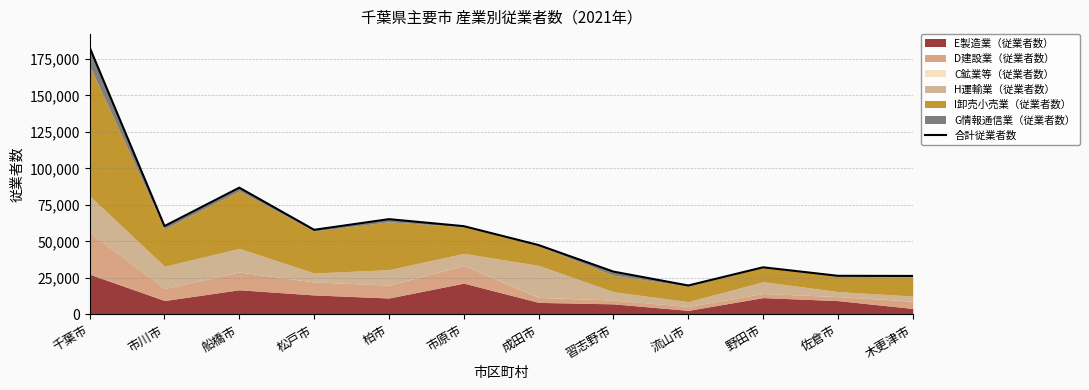

How many data points does each series have?

12